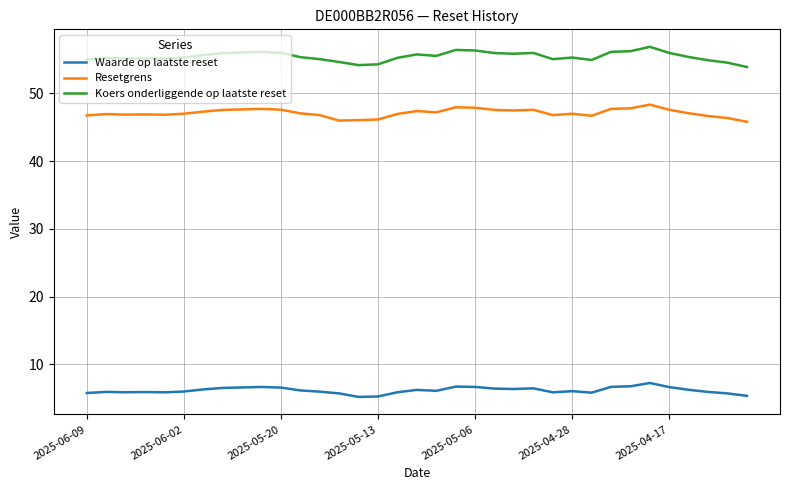

What is the difference between the second highest and second lowest values in the Waarde op laatste reset series?

1.5